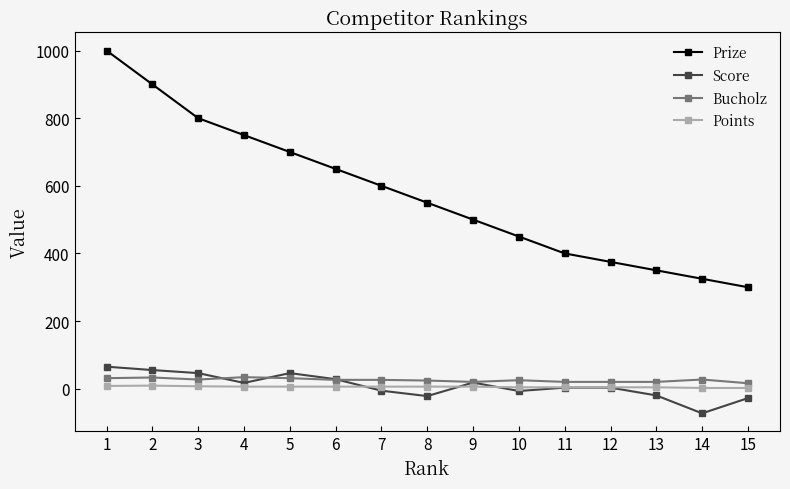

True or false: Score and Prize cross at least once.

False